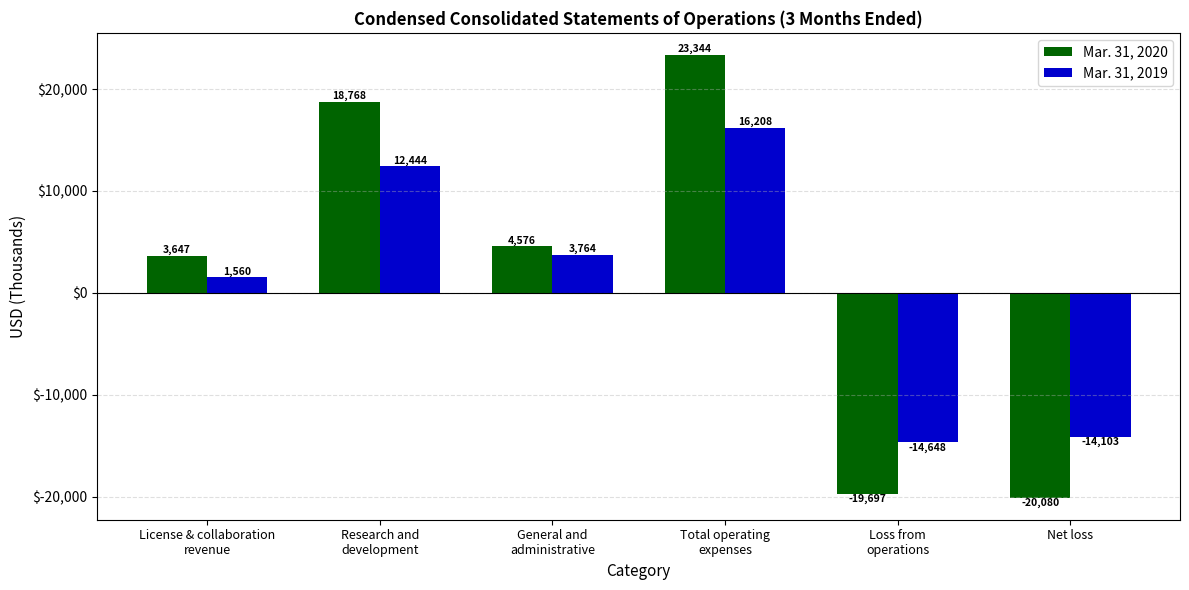

What is the sum of all Mar. 31, 2019 values?

5225